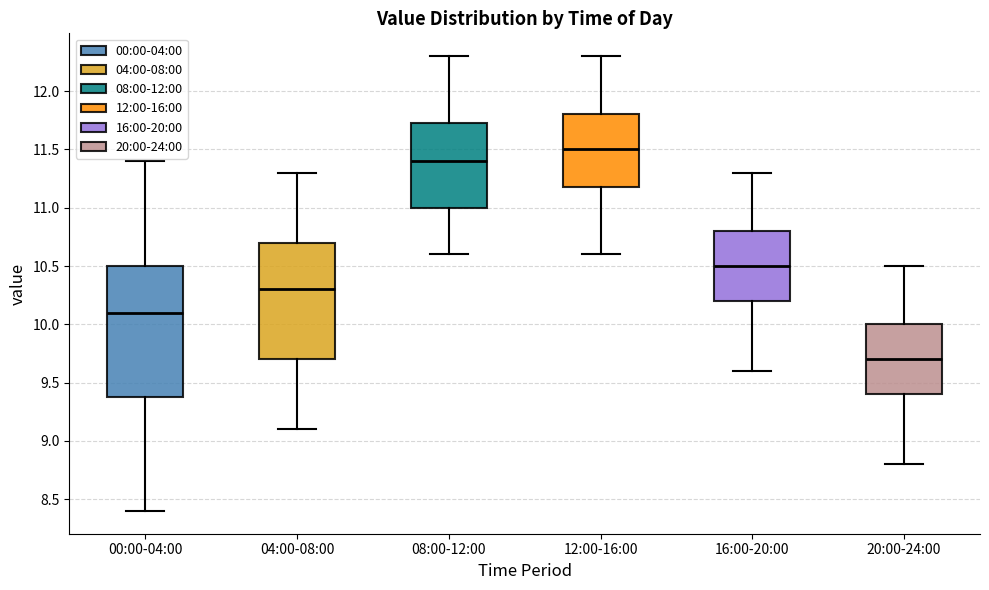

Where does the median line of the box for 08:00-12:00 sit on the y-axis? The values are not printed on the chart, so give them approximately, as read against the axis.

11.40